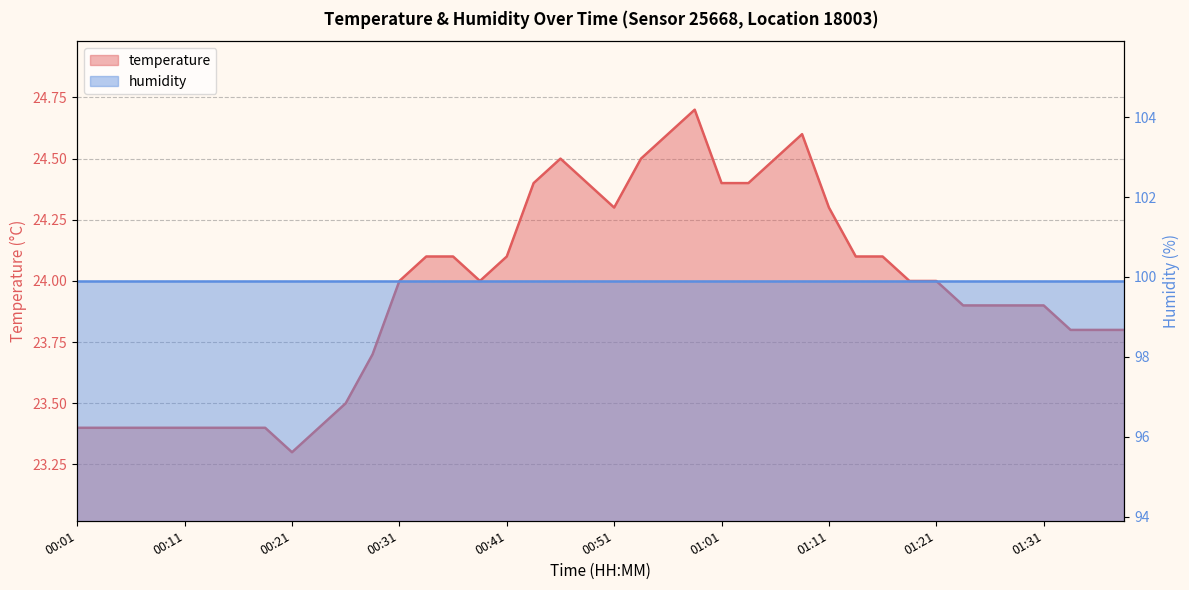

Rank the categories by value from lowest to highest.

00:21, 00:01, 00:04, 00:06, 00:09, 00:11, 00:14, 00:16, 00:19, 00:24, 00:26, 00:29, 01:34, 01:36, 01:39, 01:24, 01:26, 01:29, 01:31, 00:31, 00:39, 01:19, 01:21, 00:34, 00:36, 00:41, 01:14, 01:16, 00:51, 01:11, 00:44, 00:49, 01:01, 01:04, 00:46, 00:54, 01:06, 00:56, 01:09, 00:59